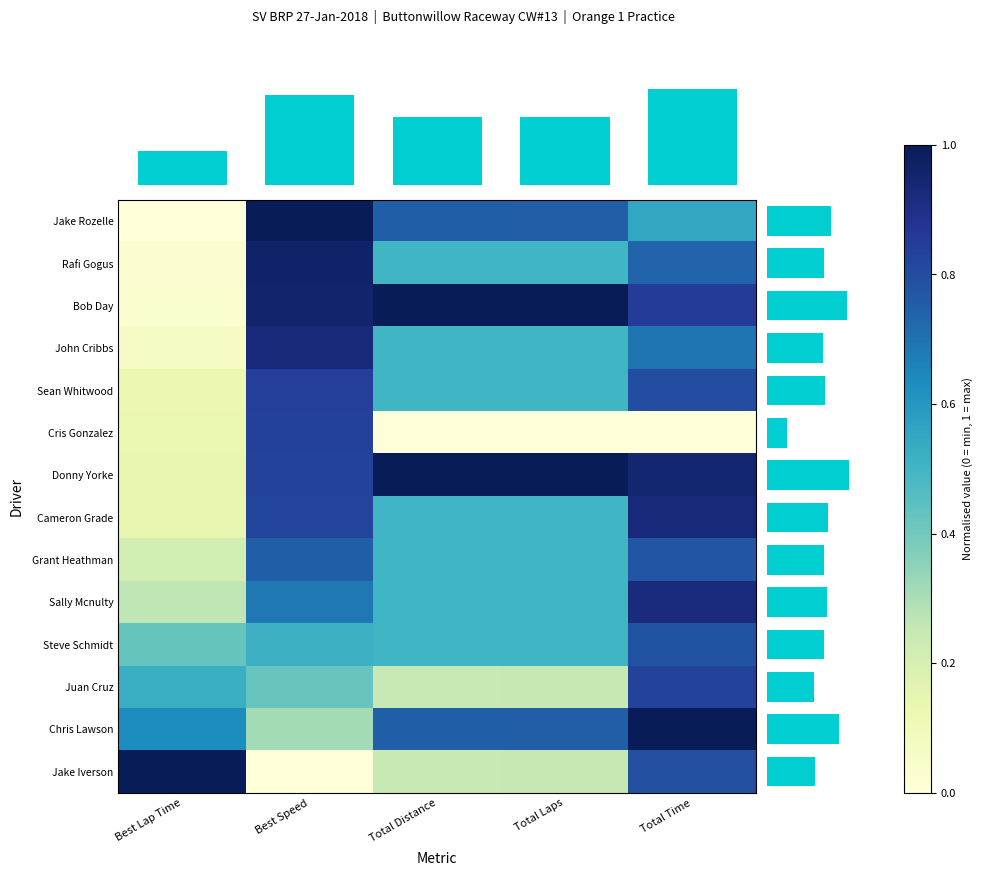

At how many categories does at least one series exceed 0?

5